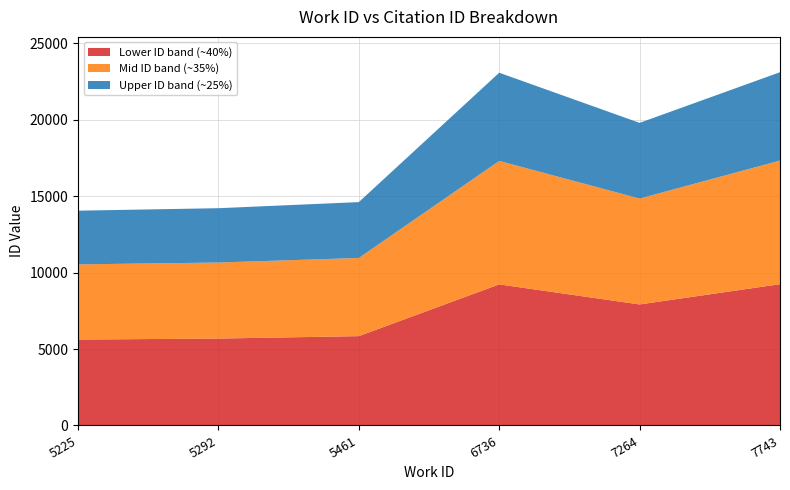

Reading right to left, list all the values displayed in this chart.

23117	19802	23084	14617	14218	14056